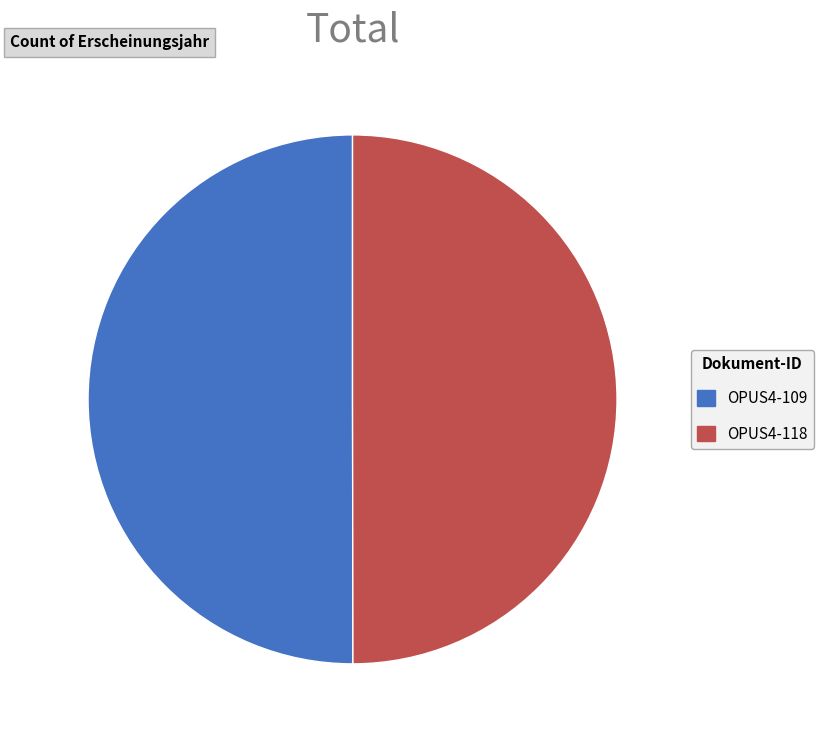

What is the ratio of the value at OPUS4-109 to the value at OPUS4-118?

1.0